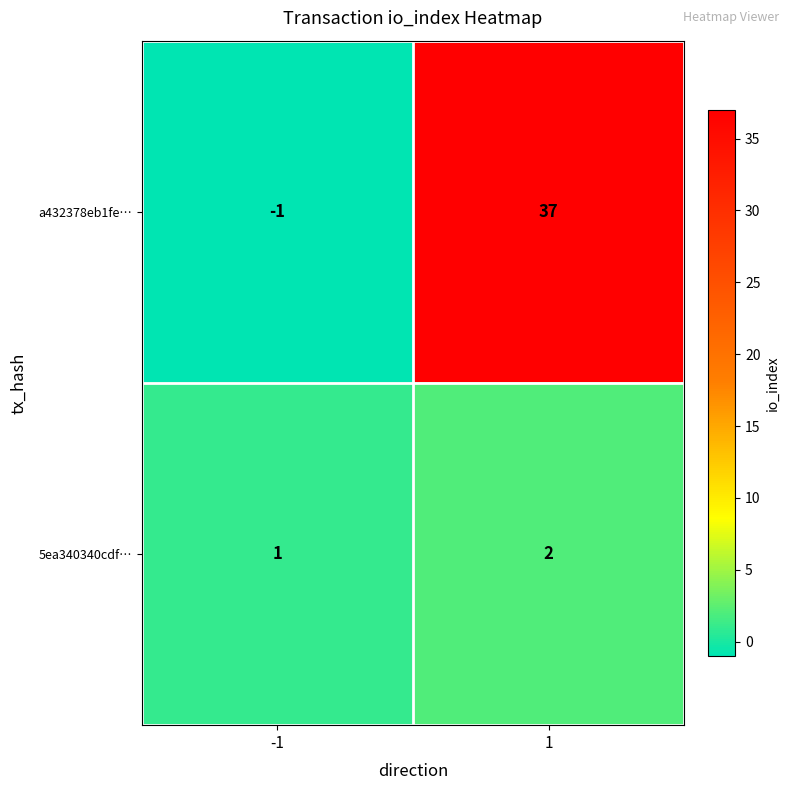

Rank the categories by 5ea340340cdf… value from lowest to highest.

-1, 1